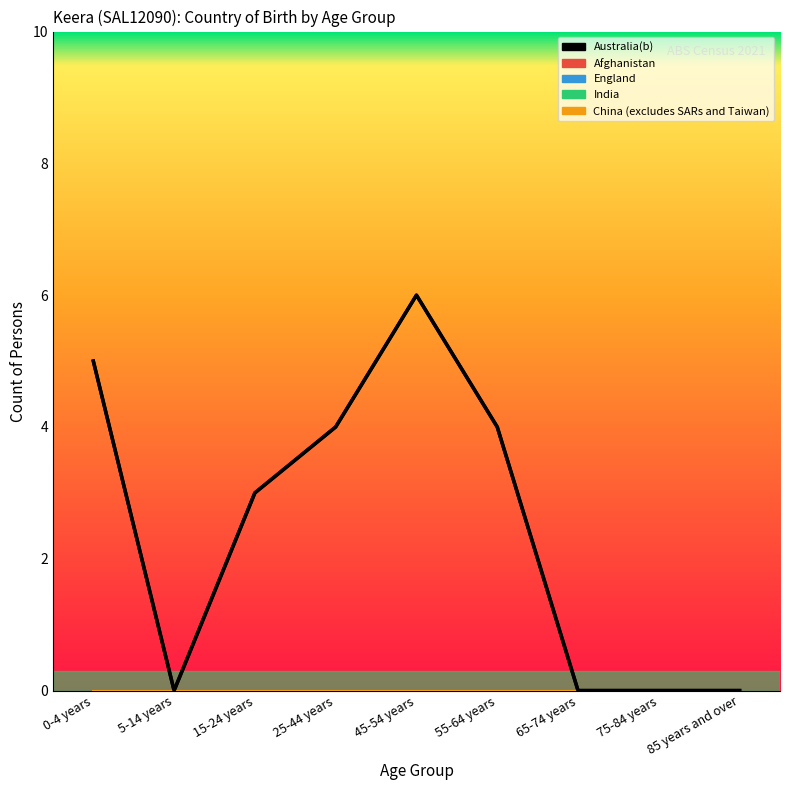

Which label corresponds to the largest value in the chart?

45-54 years